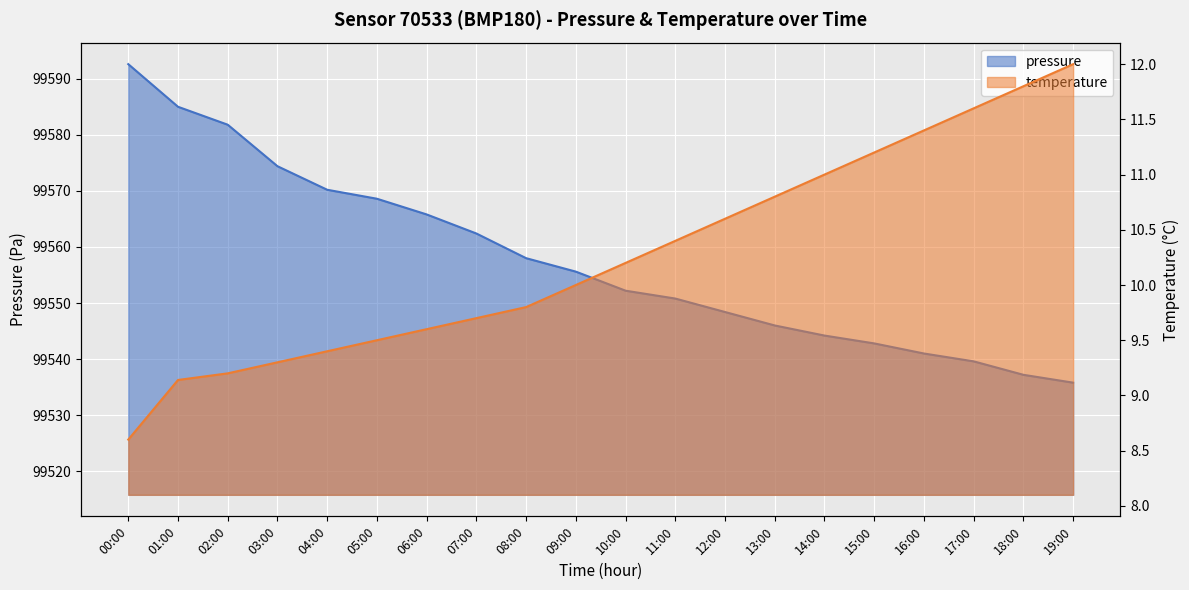

What is the label of the 18th point from the right?

02:00